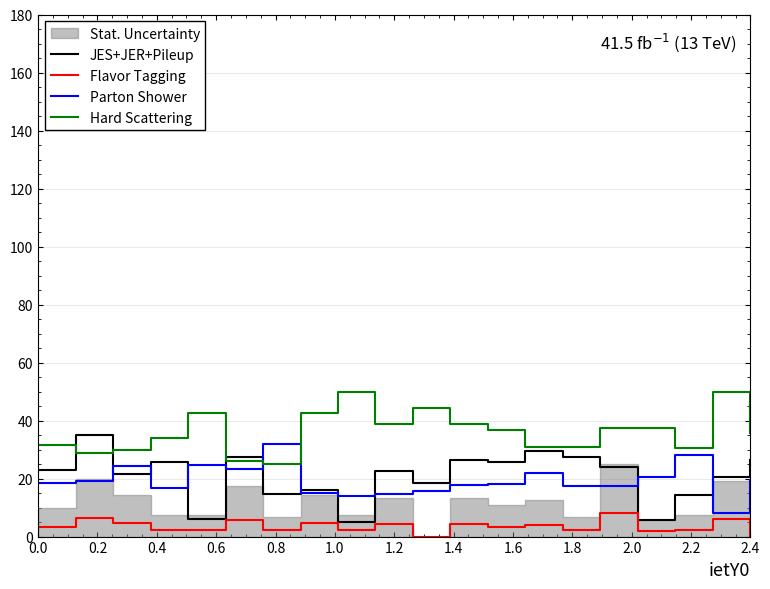

How many data points does each series have?

20